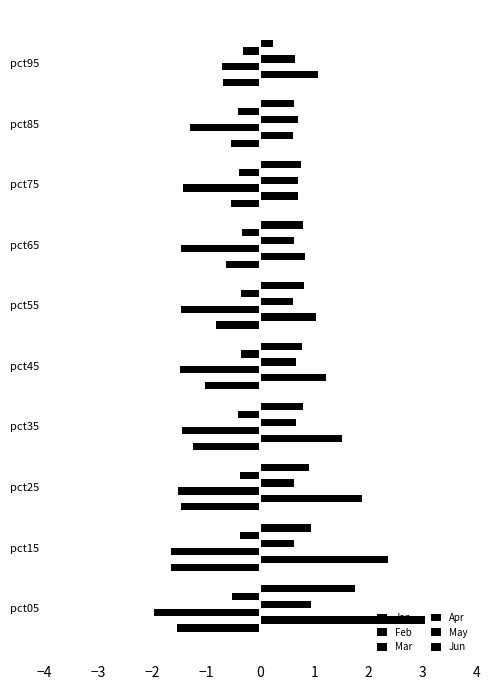

How many data points in Mar are above -1?

1